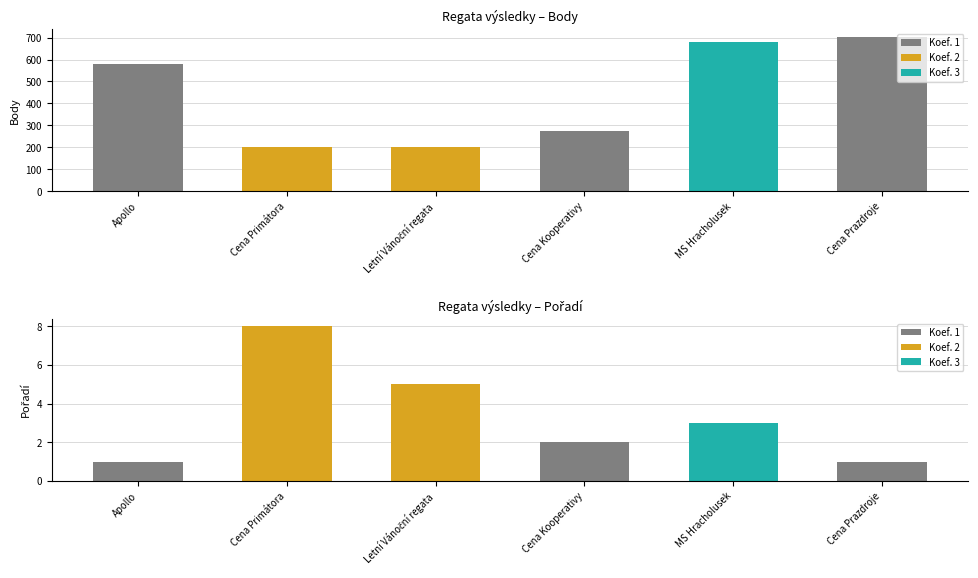

Between Cena Kooperativy and MS Hracholusek, which series saw the biggest shift?

Body